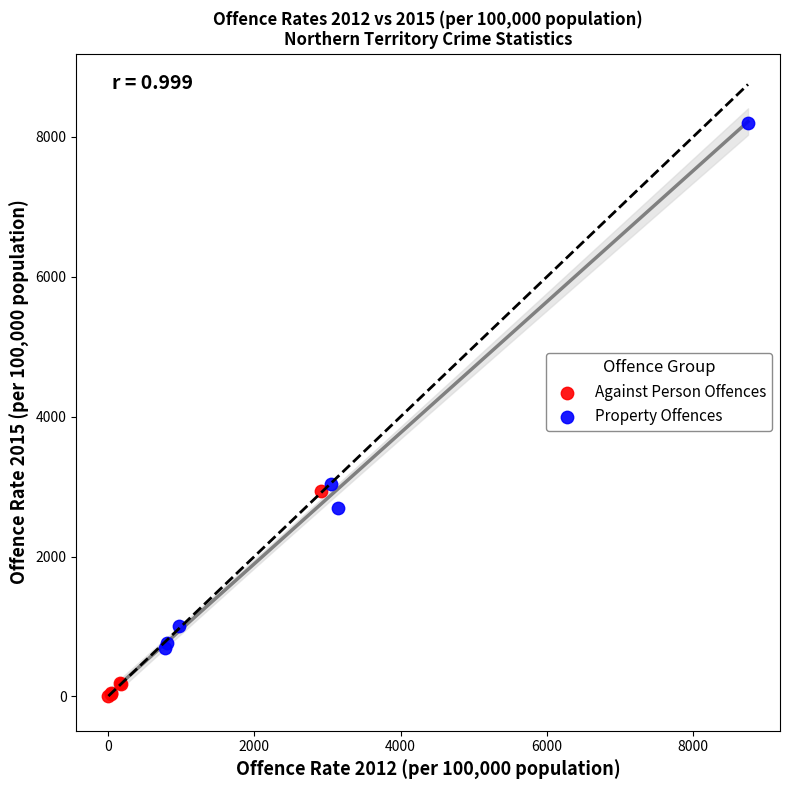

Which series has the largest Y range (max minus min)?

Property Offences